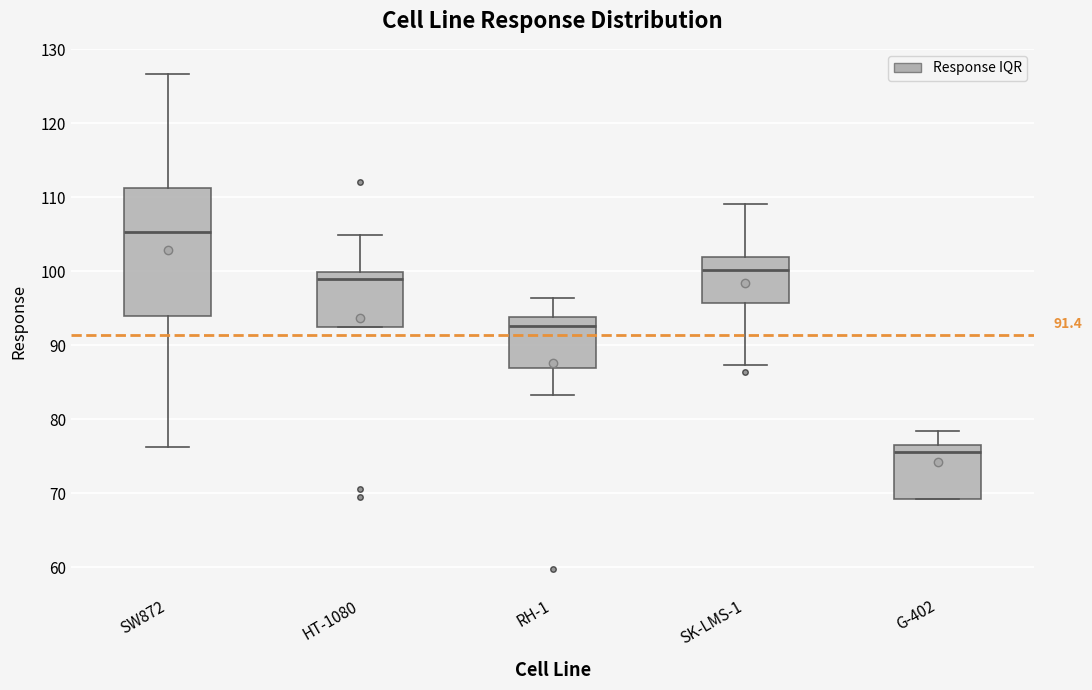

Which box is the tallest, from its lower edge to its upper edge?

SW872